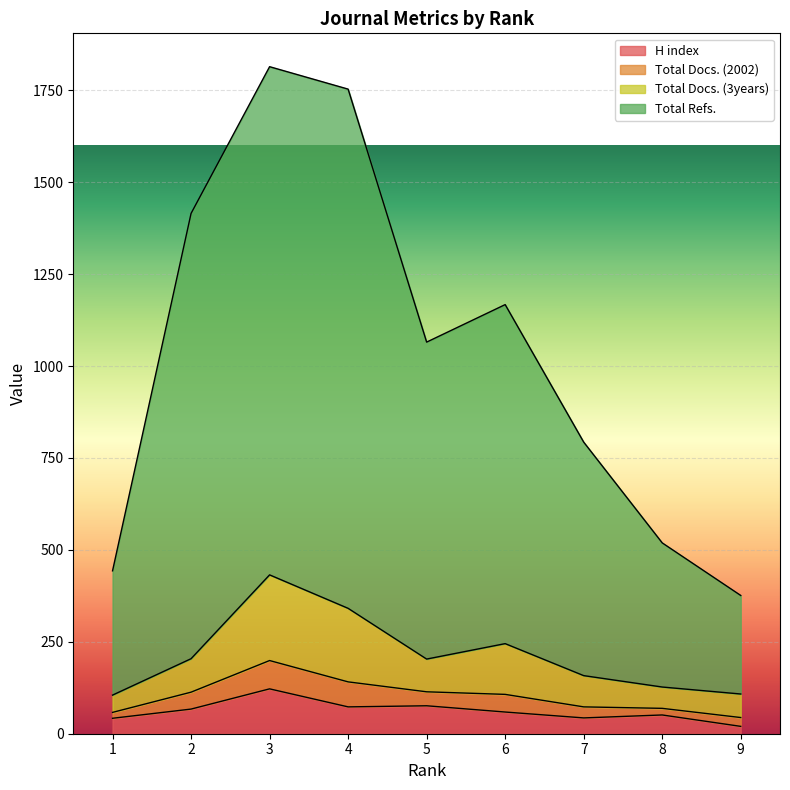

At which category does Total Refs. reach its first local peak?

3